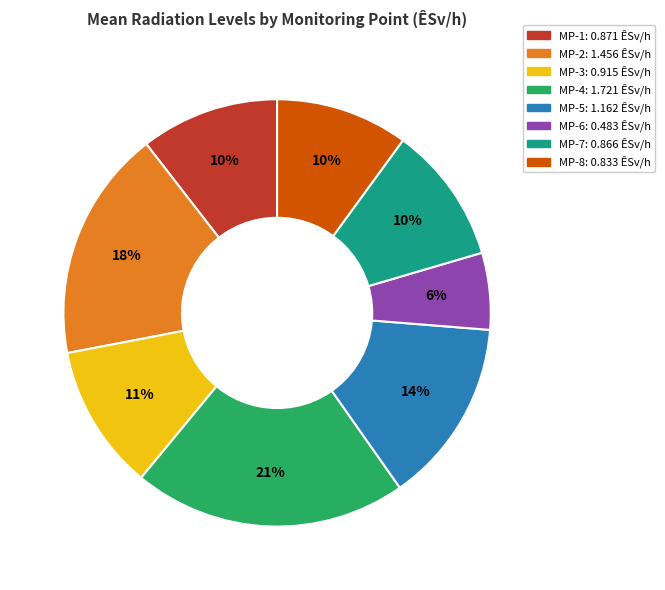

Does any single category account for the majority?

No